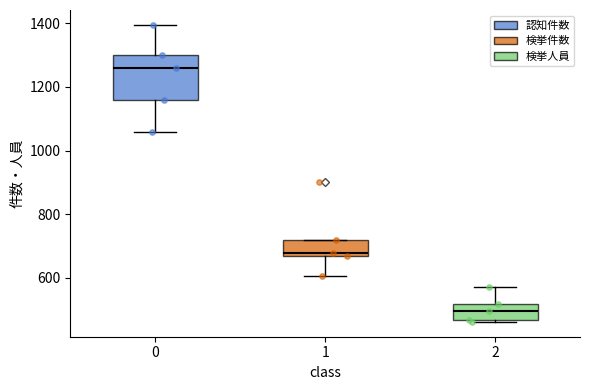

Which box has the lowest median line?

2